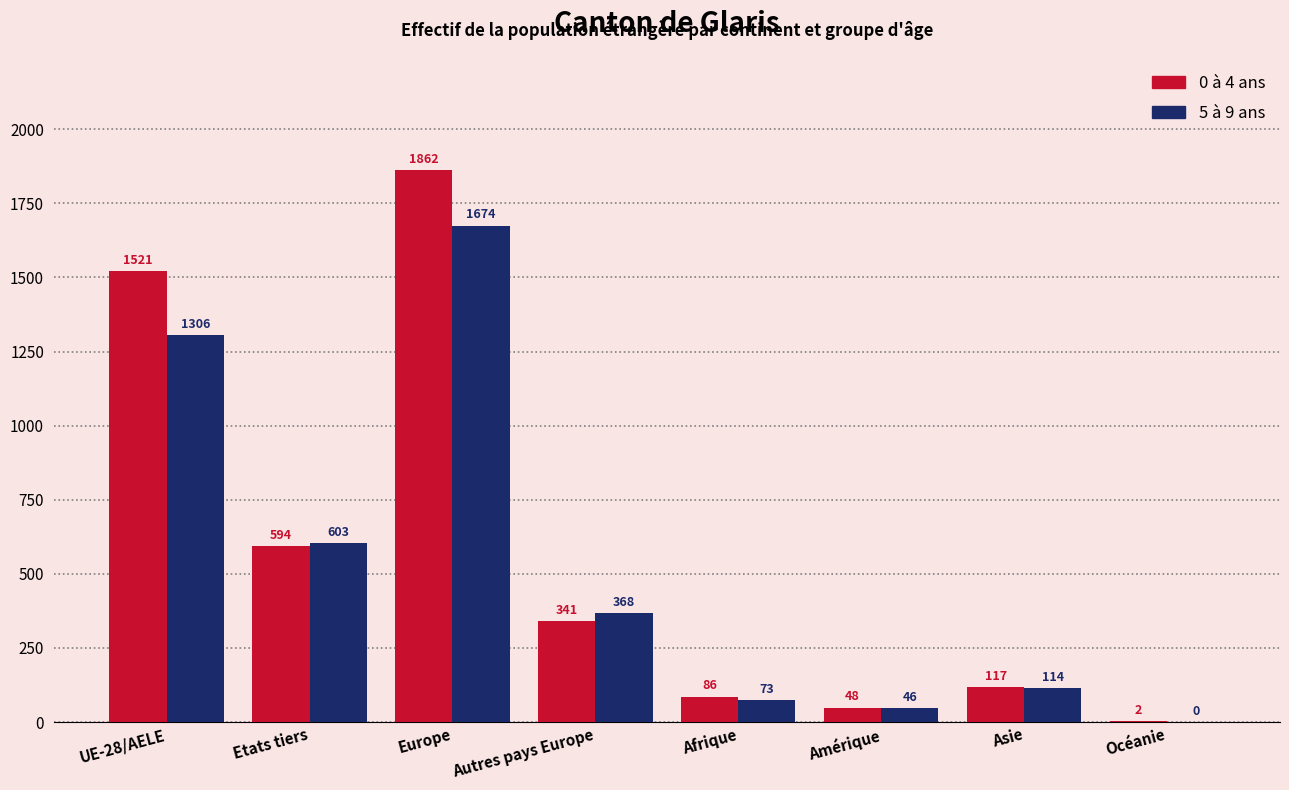

True or false: 0 à 4 ans has a value of 1862 at Europe.

True